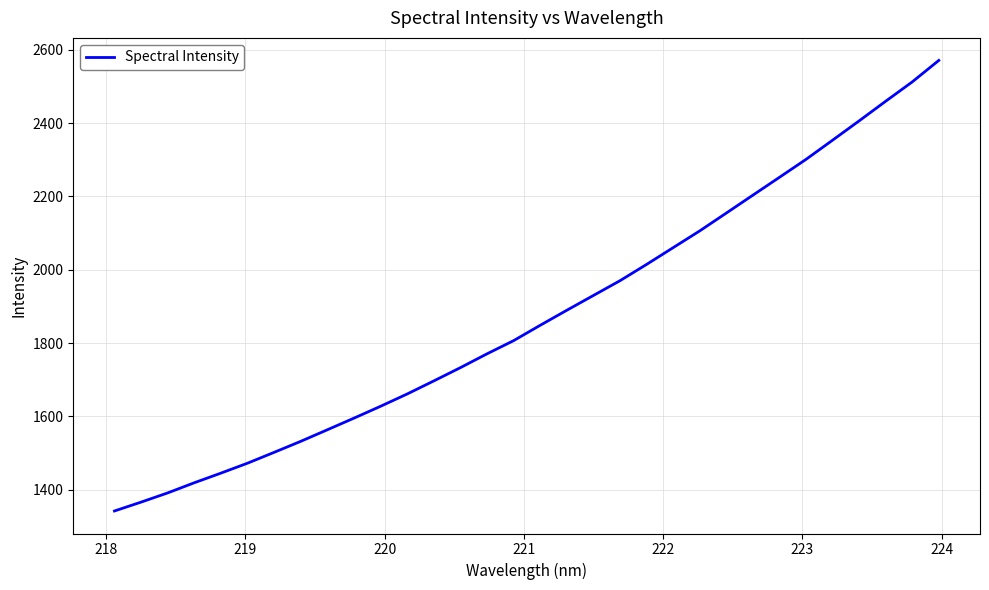

What is the smallest value displayed?

1342.0